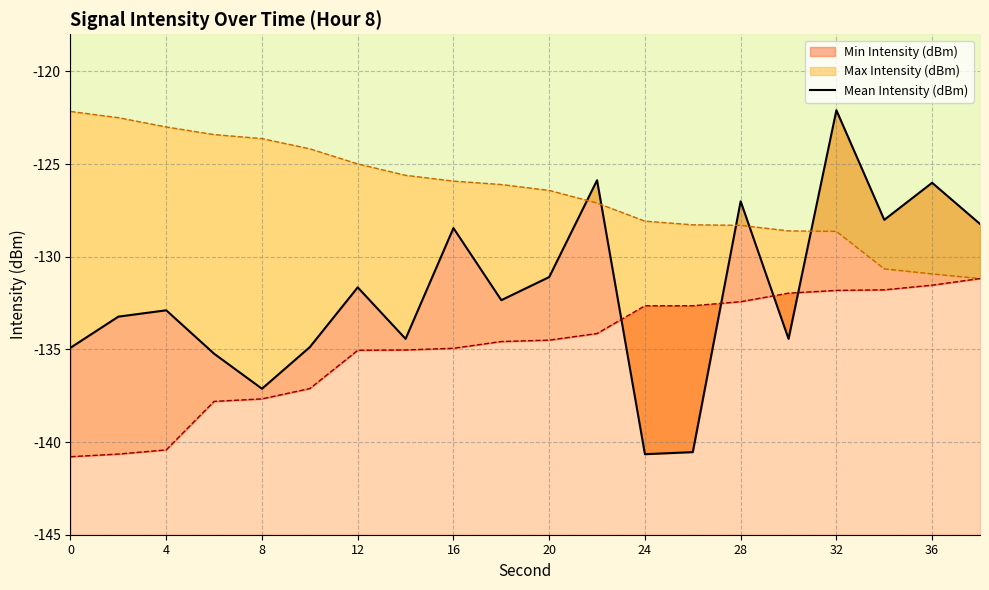

Does the chart have visible grid lines?

Yes